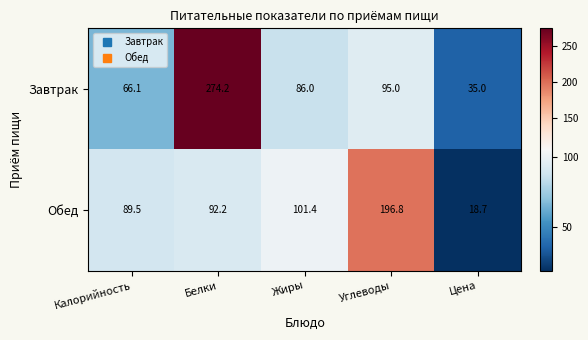

How many distinct data groups are displayed?

2